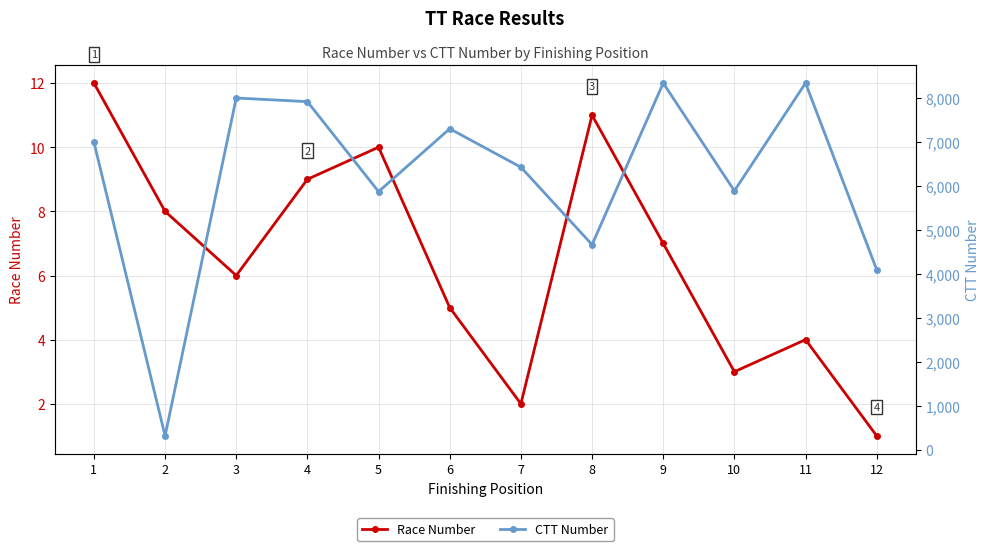

What is the difference between the second highest and minimum values in the Race Number series?

10